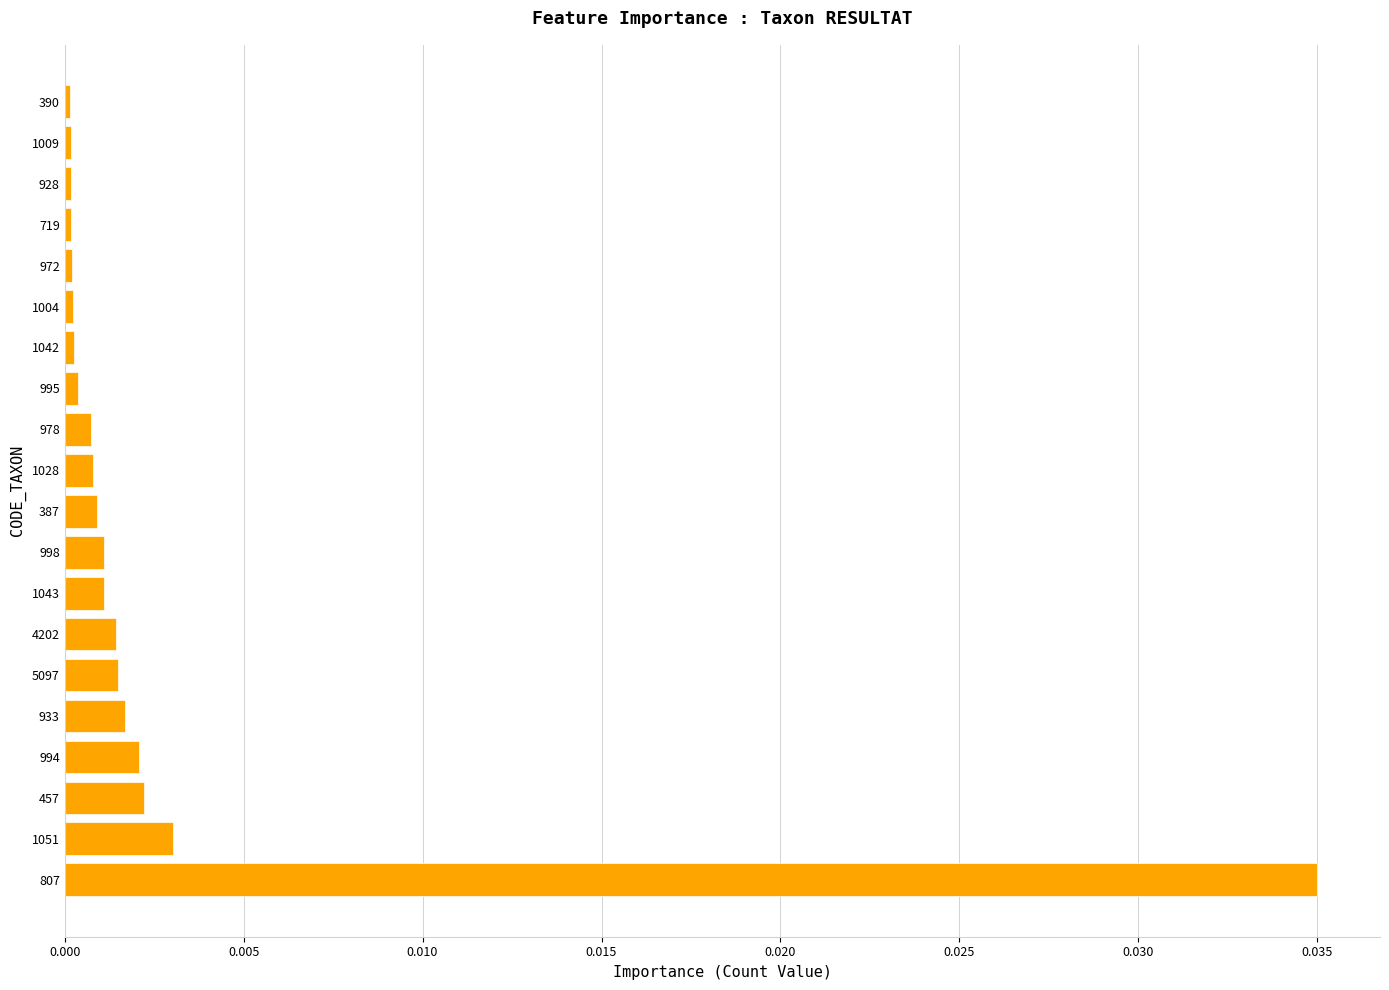

Which label corresponds to the largest value in the chart?

807